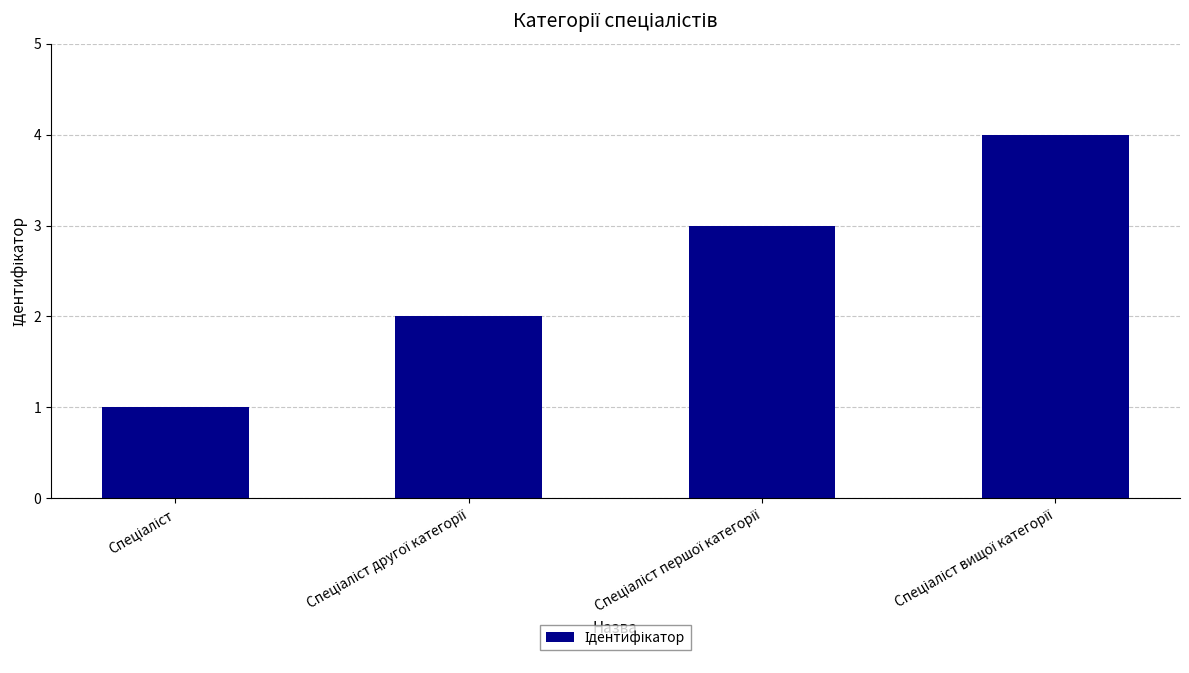

What is the maximum value shown in the chart?

4